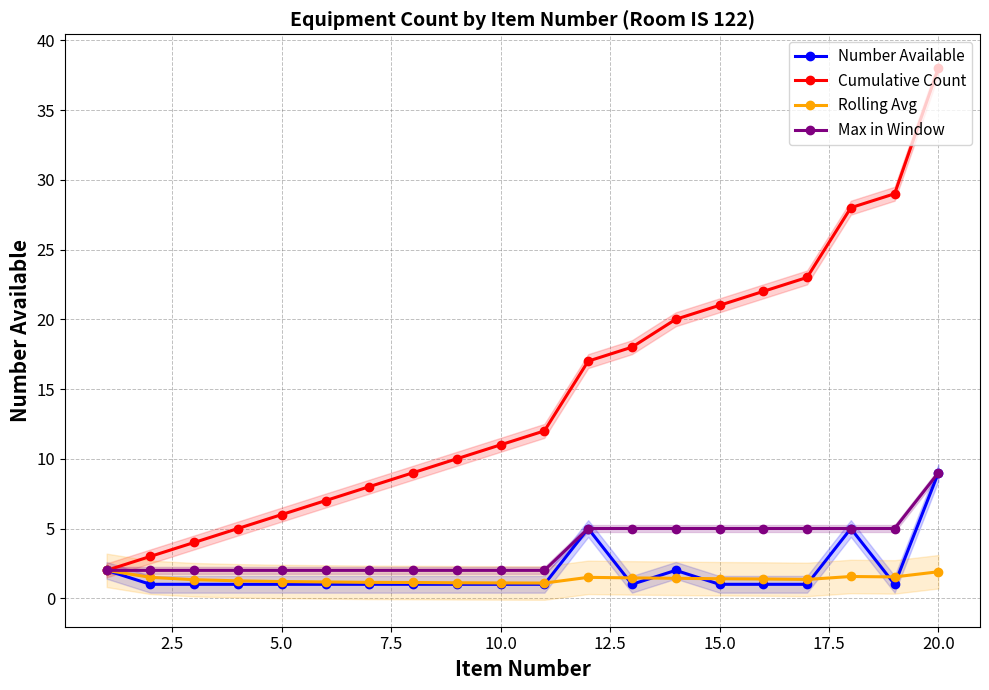

What is the difference between the second highest and minimum values in the Cumulative Count series?

27.0